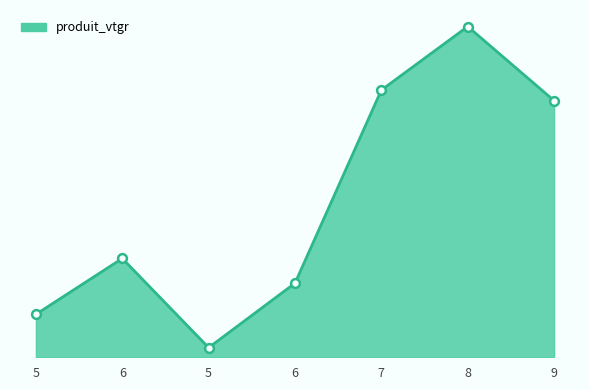

What is the ratio of the value at 5 to the value at 6?

0.1